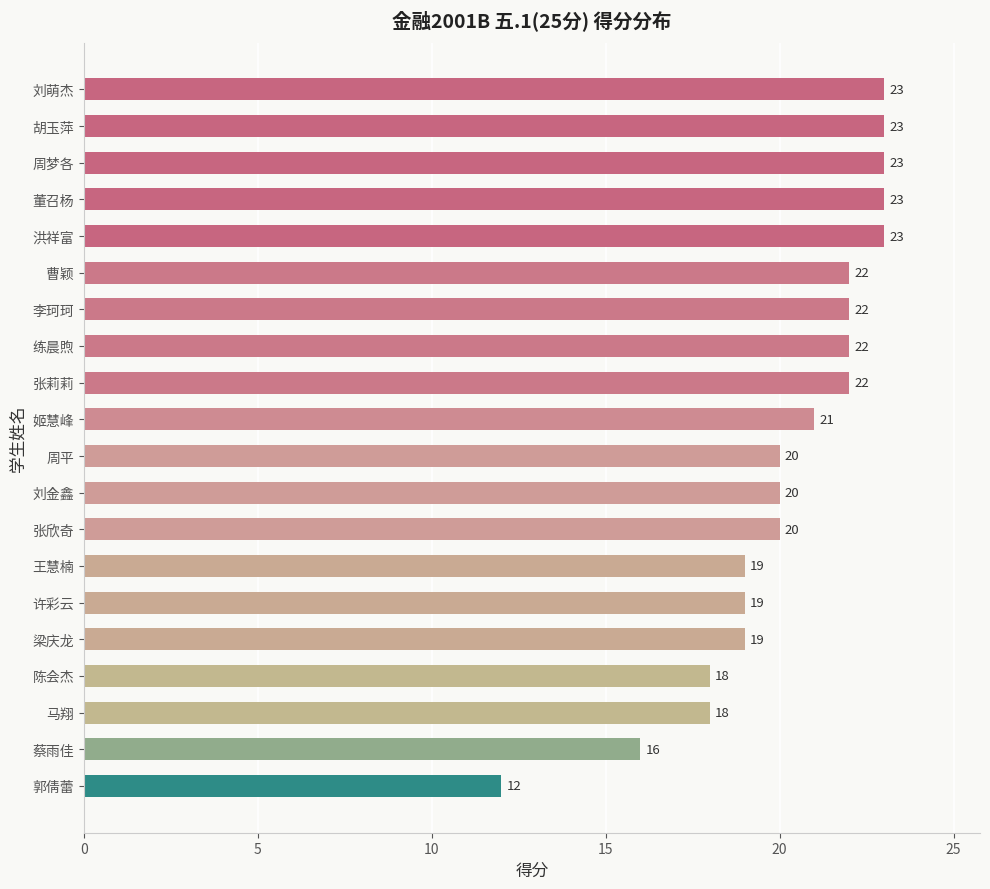

What is the change in value from 蔡雨佳 to 李珂珂?

+6